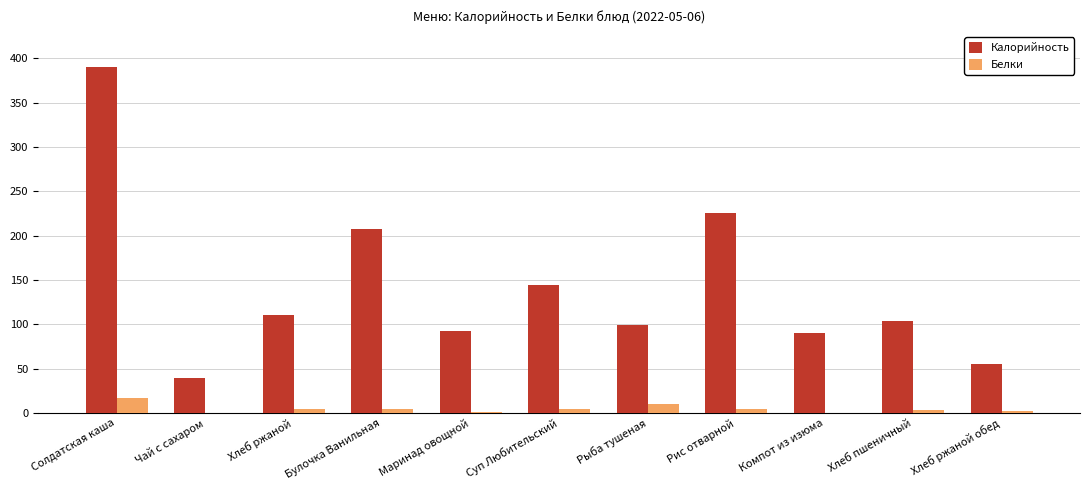

What is the greatest value displayed?

390